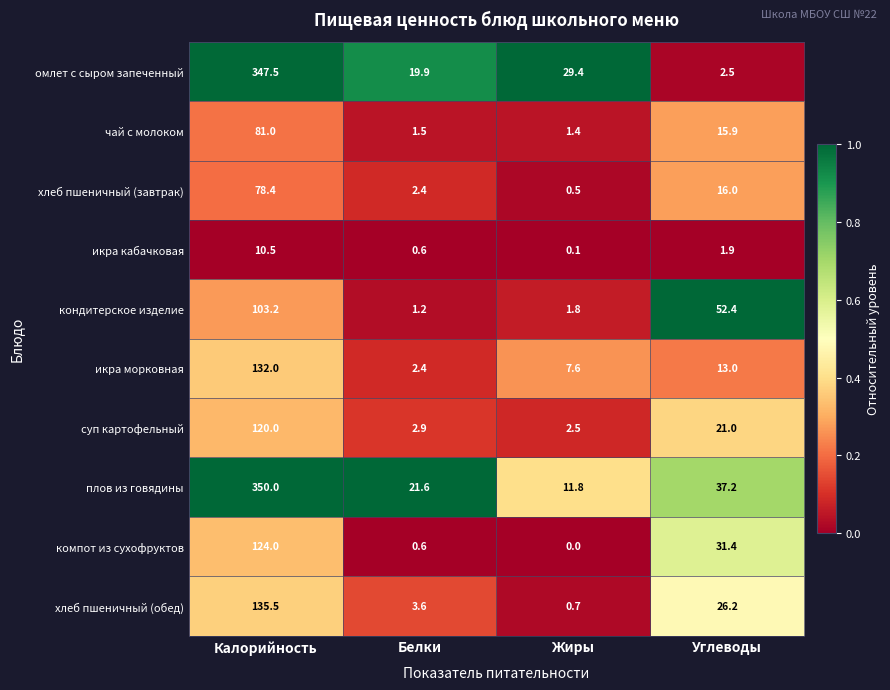

What is the difference between the highest and lowest values at Калорийность?

339.5